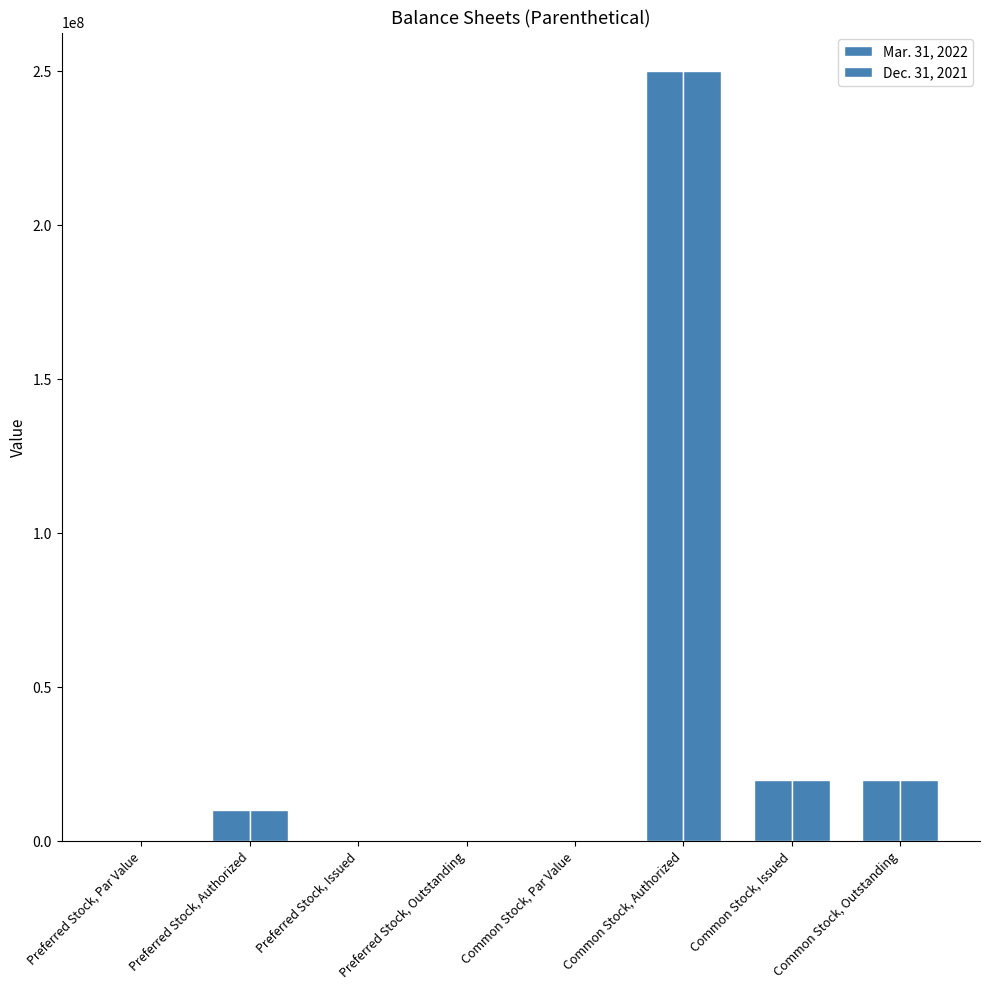

Reading left to right, list all the values displayed in this chart.

Mar. 31, 2022: Preferred Stock, Par Value=0.0	Preferred Stock, Authorized=10000000.0	Preferred Stock, Issued=0.0	Preferred Stock, Outstanding=0.0	Common Stock, Par Value=0.0	Common Stock, Authorized=250000000.0	Common Stock, Issued=20006402.0	Common Stock, Outstanding=20006402.0
Dec. 31, 2021: Preferred Stock, Par Value=0.0	Preferred Stock, Authorized=10000000.0	Preferred Stock, Issued=0.0	Preferred Stock, Outstanding=0.0	Common Stock, Par Value=0.0	Common Stock, Authorized=250000000.0	Common Stock, Issued=20006402.0	Common Stock, Outstanding=20006402.0